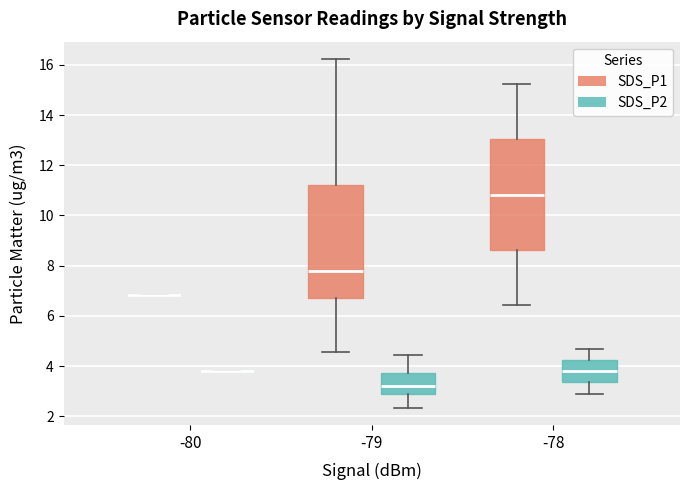

Reading left to right, read every box against the y-axis: the position of its median line, the range the box covers, and the ends of its whiskers. The values are not printed on the chart, so give them approximately, as read against the axis.

-80 (SDS_P1): box collapsed to a line at 6.8, whiskers 6.8 to 6.8
-80 (SDS_P2): box collapsed to a line at 3.8, whiskers 3.8 to 3.8
-79 (SDS_P1): median 7.8, box 6.8 to 11.2, whiskers 4.6 to 16.2
-79 (SDS_P2): median 3.2, box 3.0 to 3.8, whiskers 2.4 to 4.4
-78 (SDS_P1): median 10.8, box 8.6 to 13.0, whiskers 6.4 to 15.2
-78 (SDS_P2): median 3.8, box 3.4 to 4.2, whiskers 3.0 to 4.8